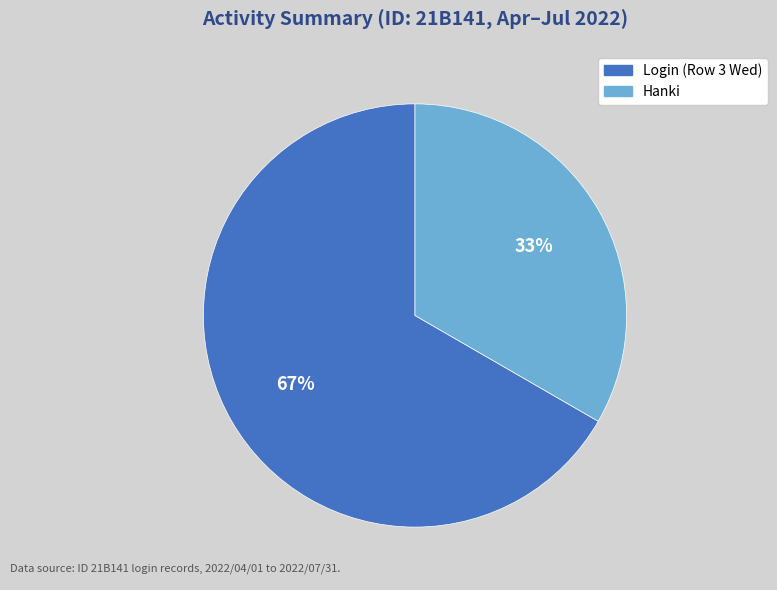

Rank the categories by value from lowest to highest.

Hanki, Login (Row 3 Wed)